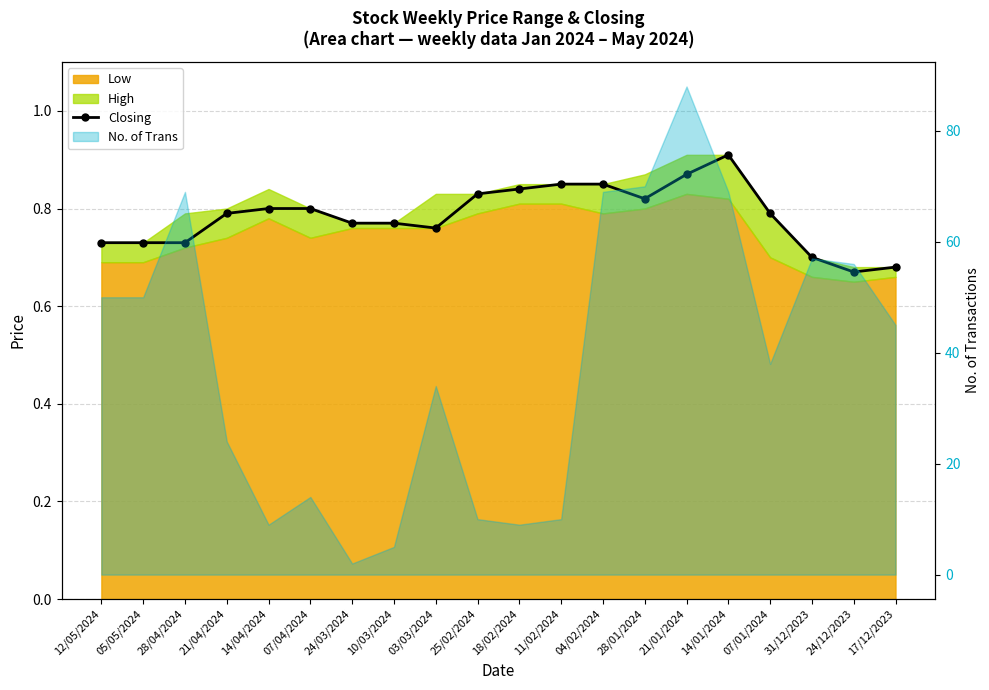

The chart shows a value of 1.2 at 07/04/2024. True or false?

False